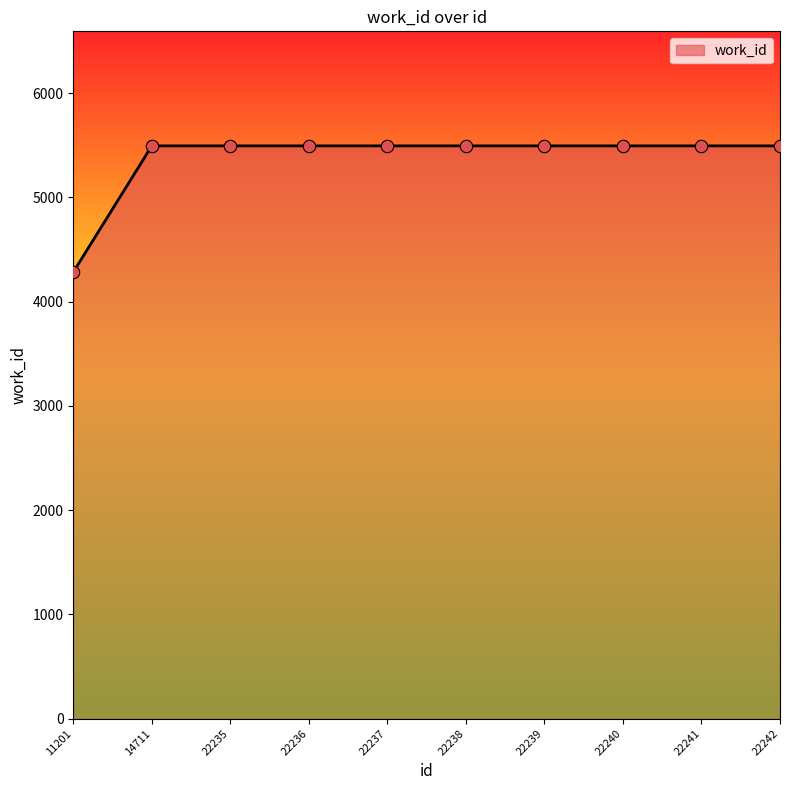

What is the change in value from 11201 to 22239?

+1211